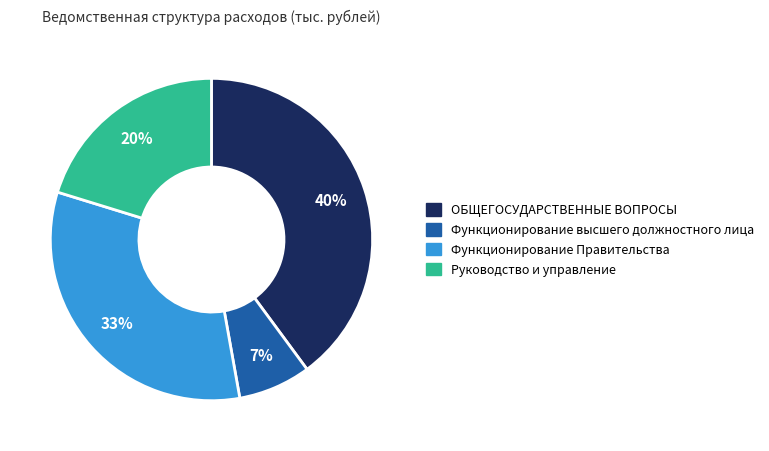

Which category has the smallest portion of the pie?

Функционирование высшего должностного лица